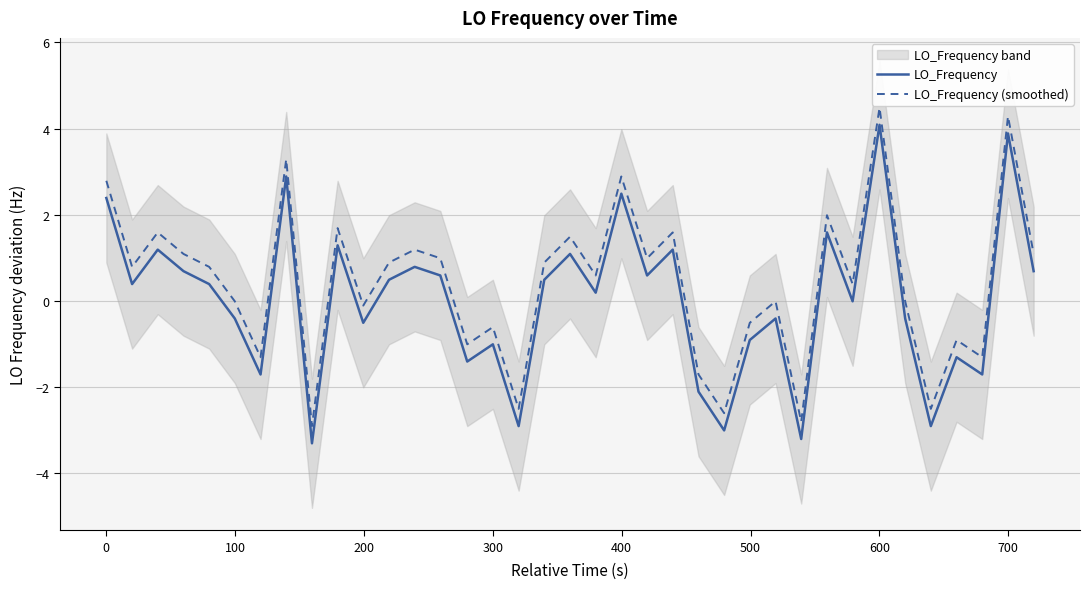

How many categories are shown in the chart?

37